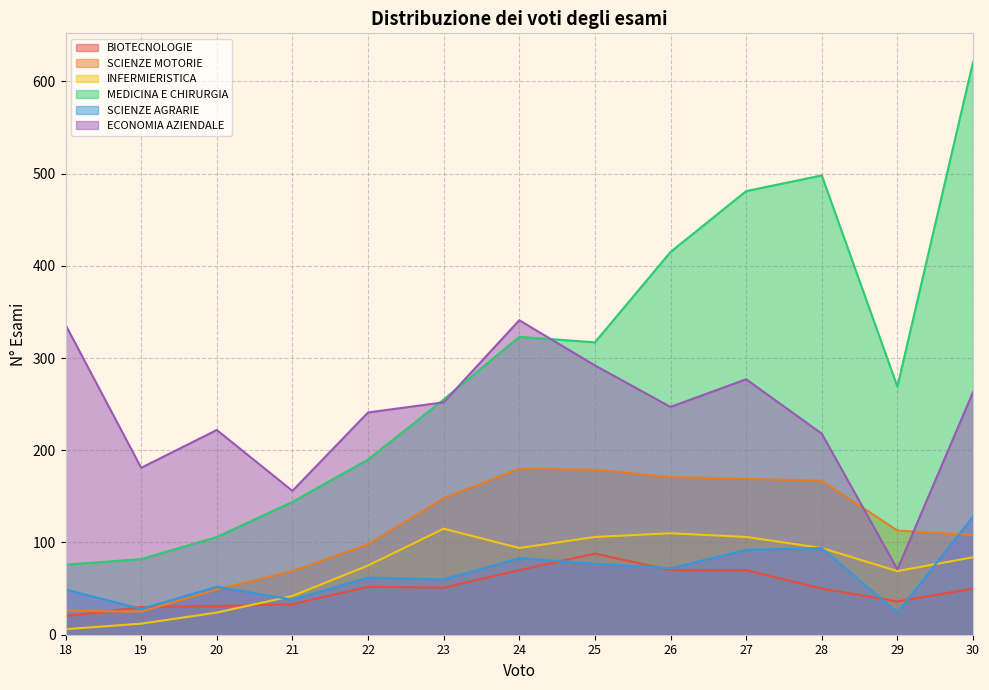

How many data points in MEDICINA E CHIRURGIA are less than 269?

6